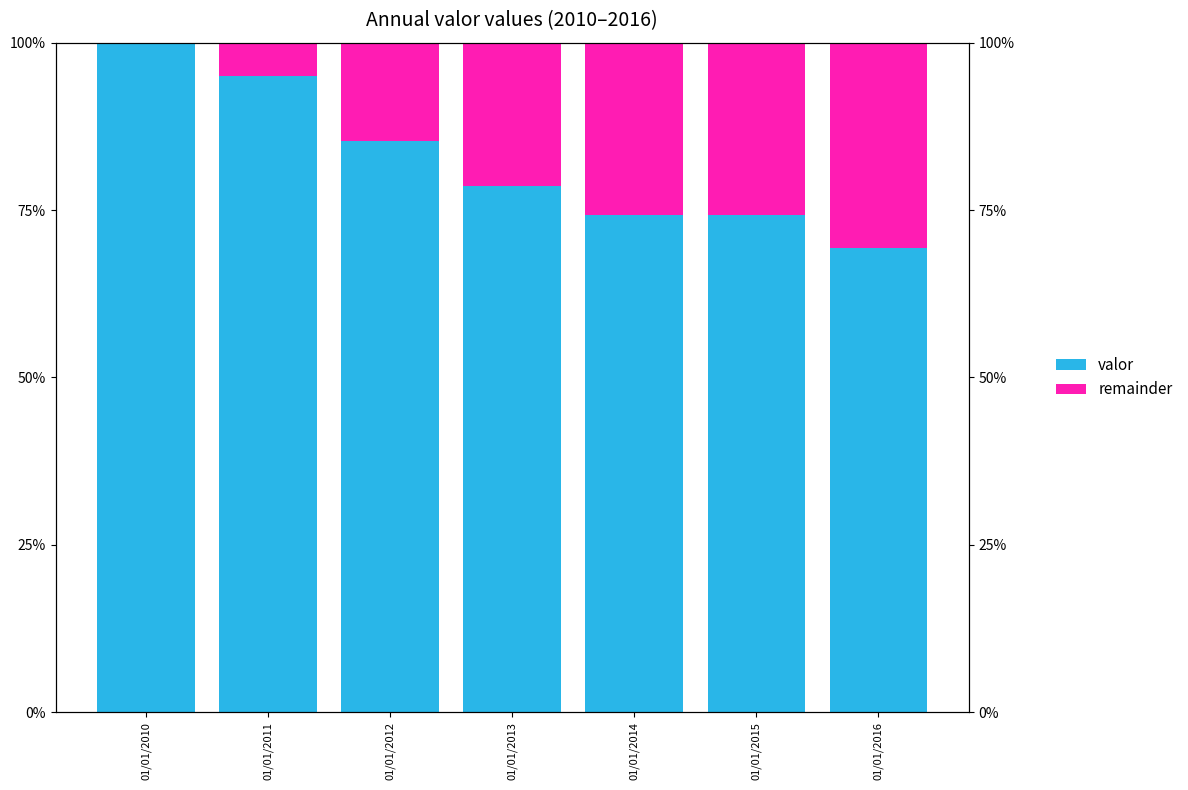

Rank the series at 01/01/2010 from lowest to highest value.

remainder, valor